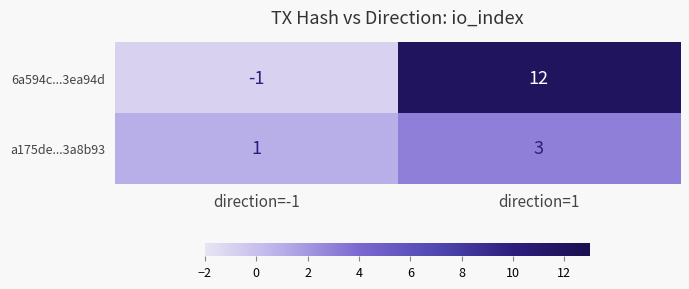

True or false: 6a594c...3ea94d has a value of 12 at direction=1.

True